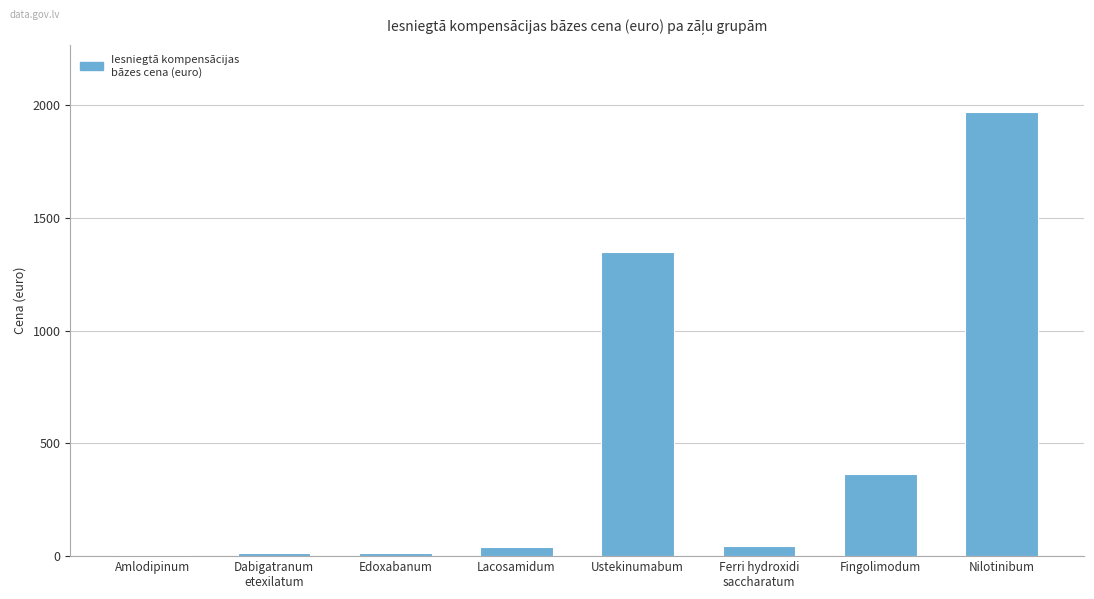

What is the maximum value shown in the chart?

1972.4